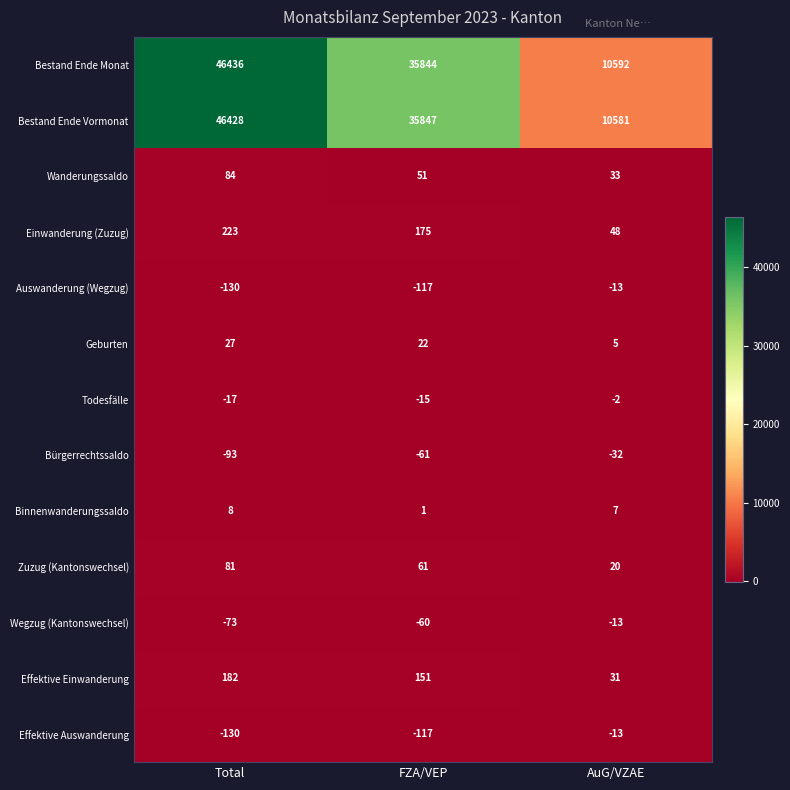

Which series has the largest range (max minus min)?

Bestand Ende Vormonat